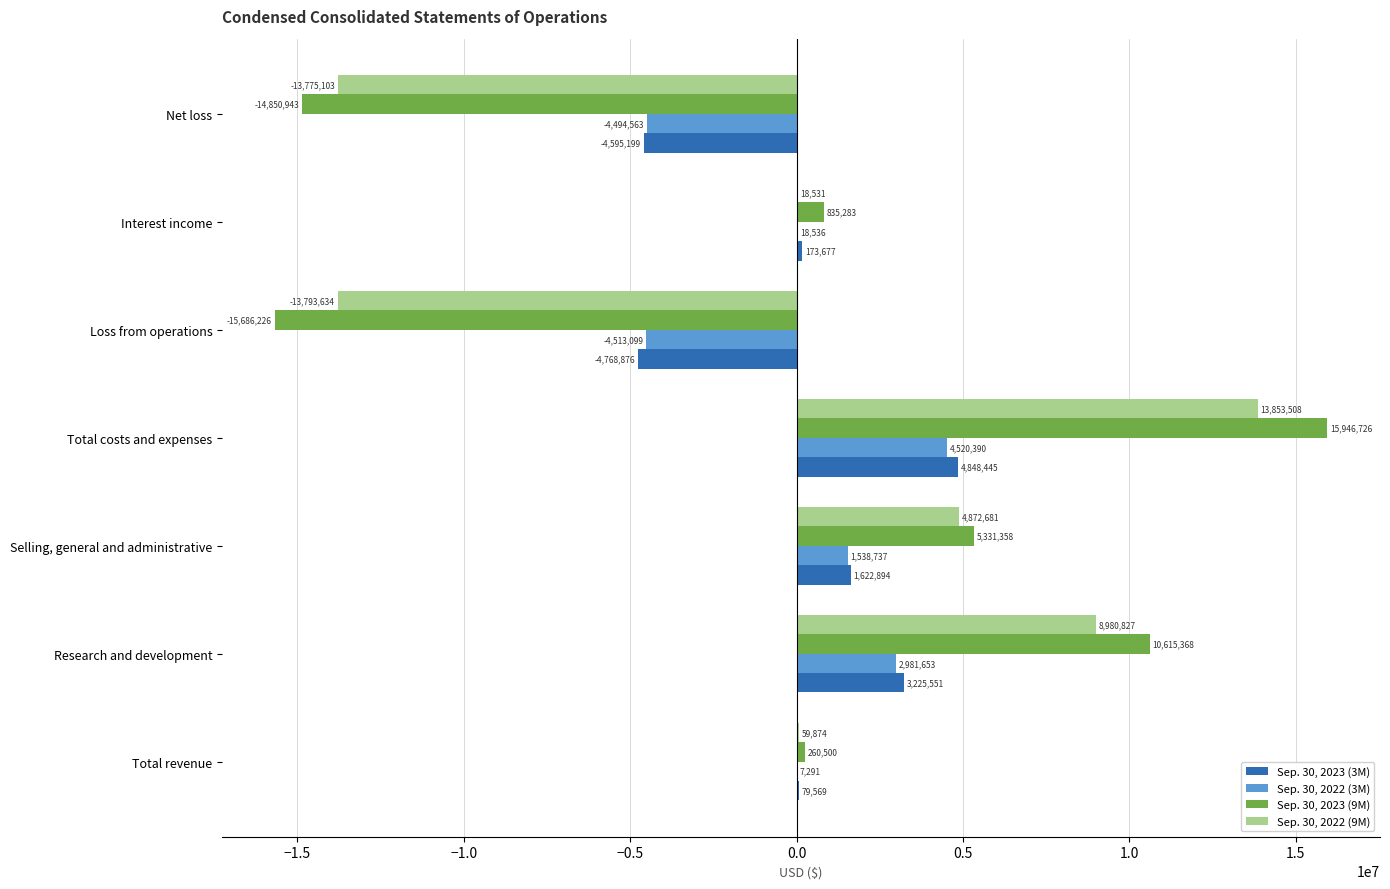

Which series has the largest range (max minus min)?

Sep. 30, 2023 (9M)